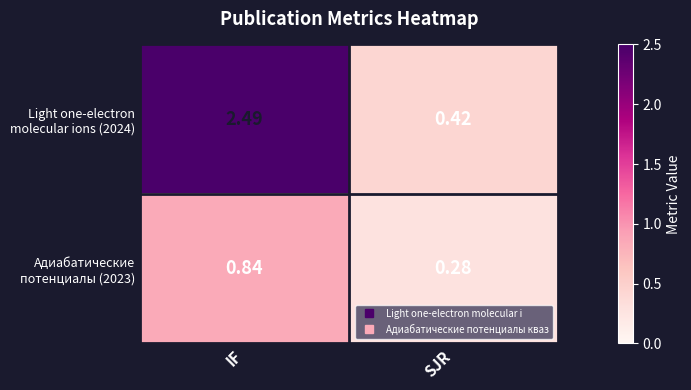

Which label corresponds to the smallest value in the chart?

SJR